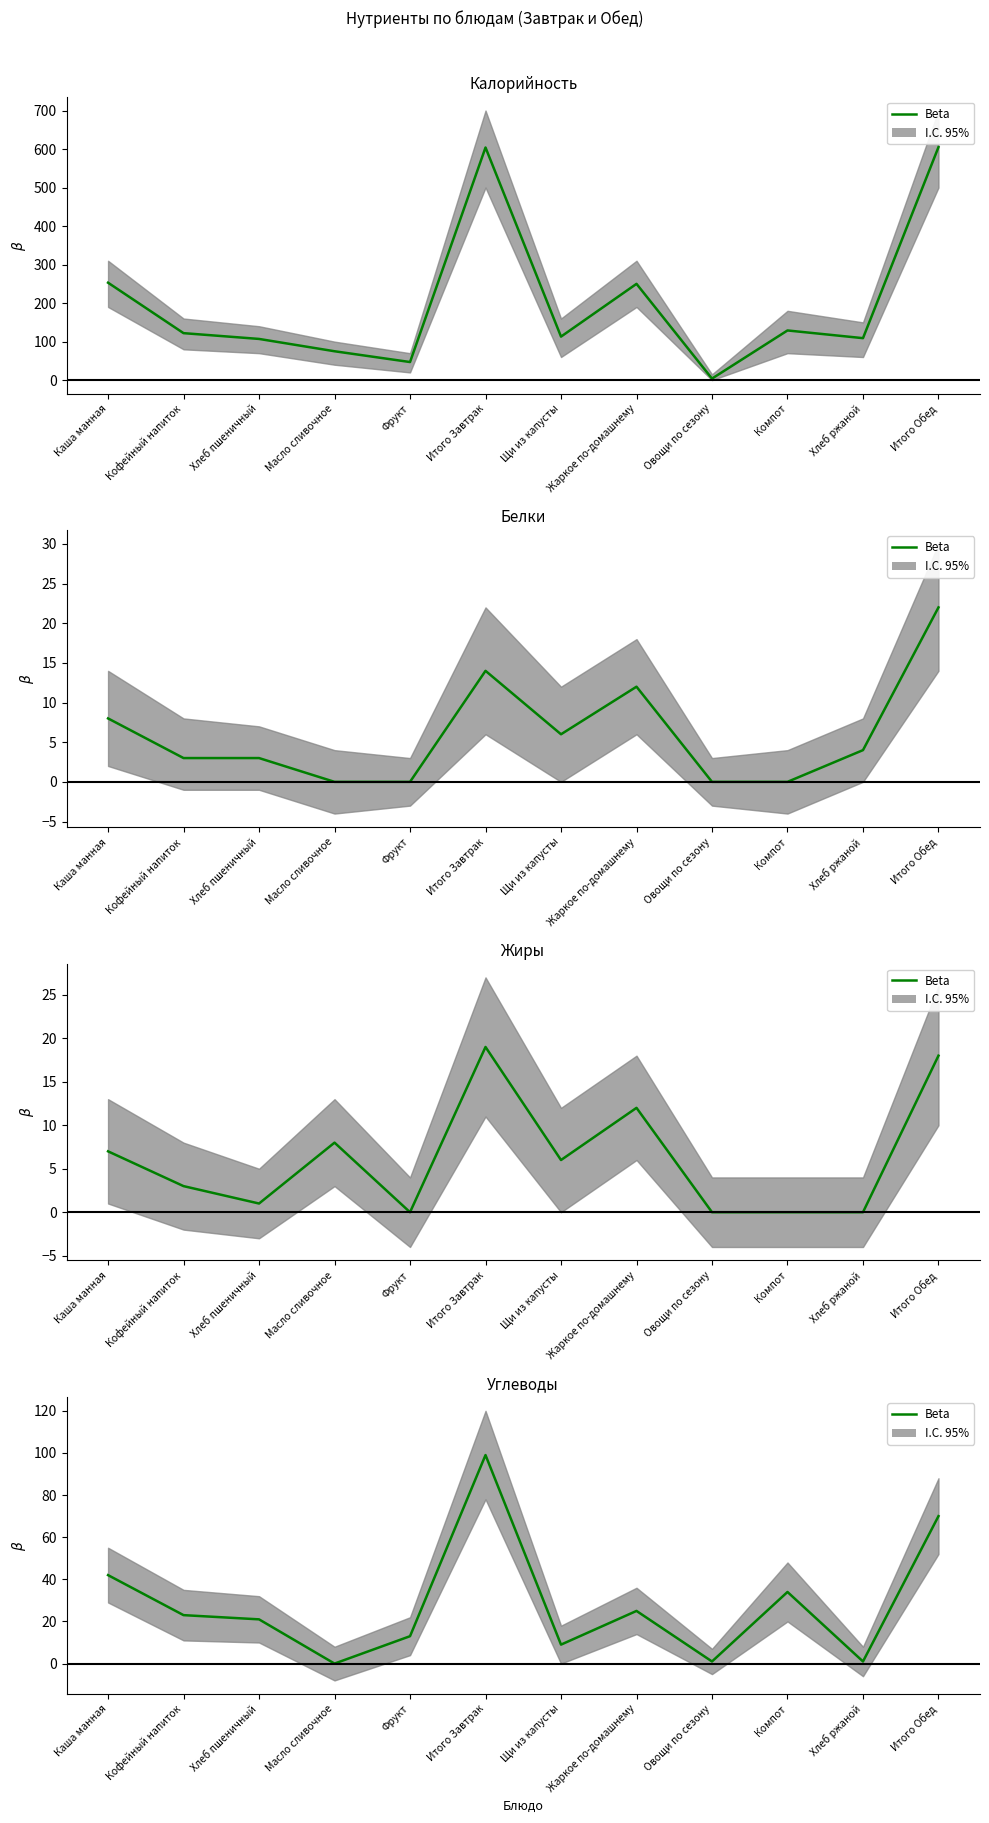

What is the average value?

28